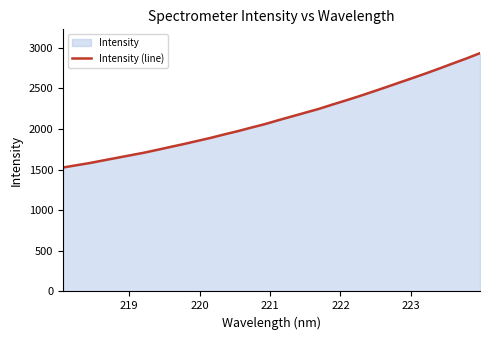

What is the difference between the maximum and minimum values?

1407.3